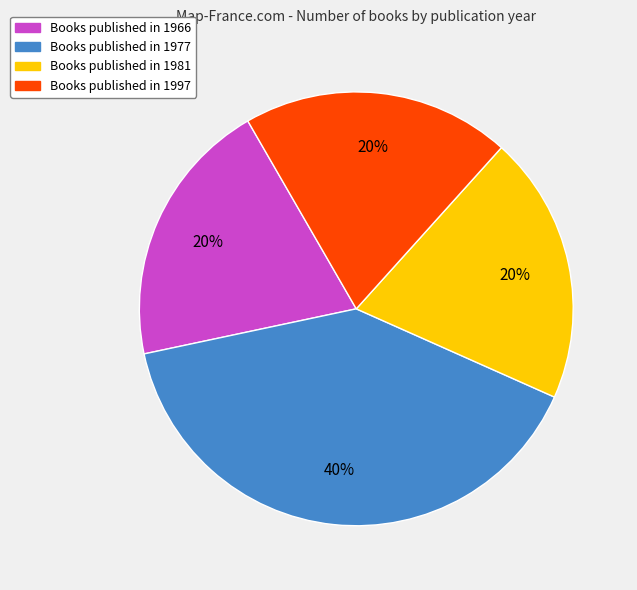

To the nearest percent, what is the average slice percentage?

25%